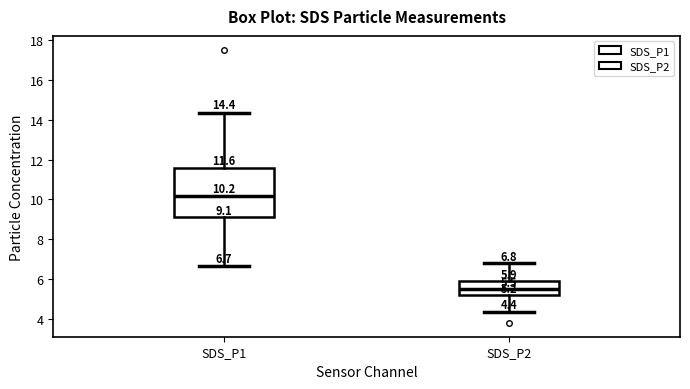

Comparing the boxes themselves (not the whiskers), which one is the tallest?

SDS_P1